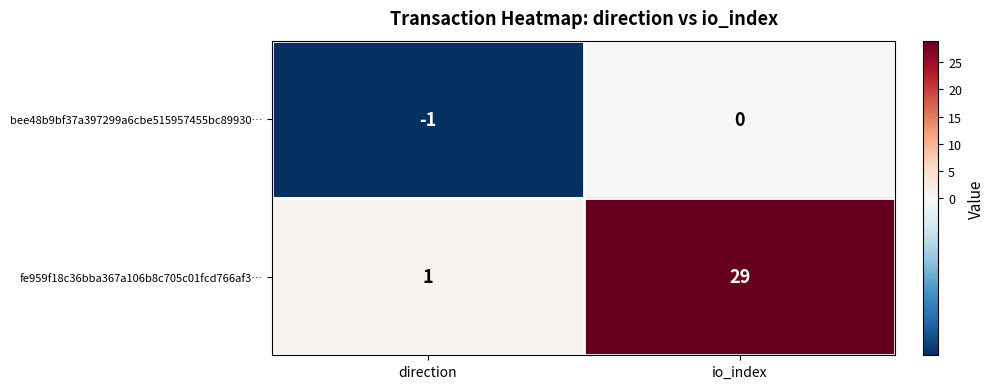

Reading left to right, list all the values displayed in this chart.

bee48b9bf37a397299a6cbe515957455bc89930…: direction=-1	io_index=0
fe959f18c36bba367a106b8c705c01fcd766af3…: direction=1	io_index=29